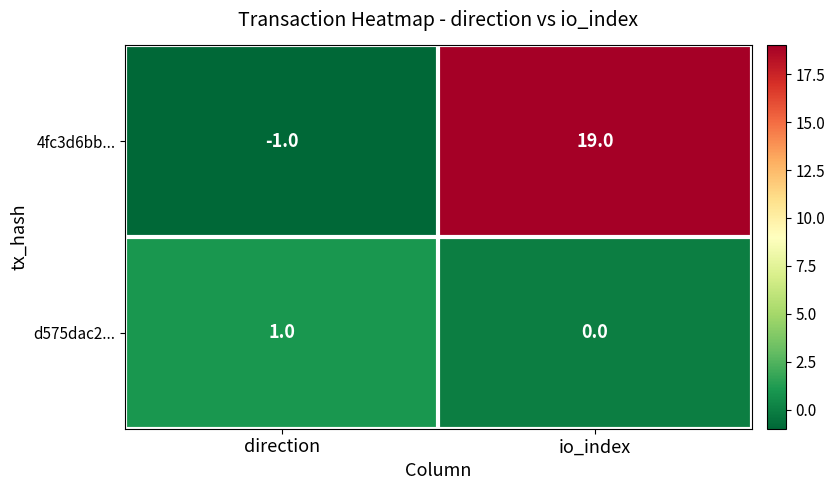

At which label is d575dac2... closest to 0?

io_index